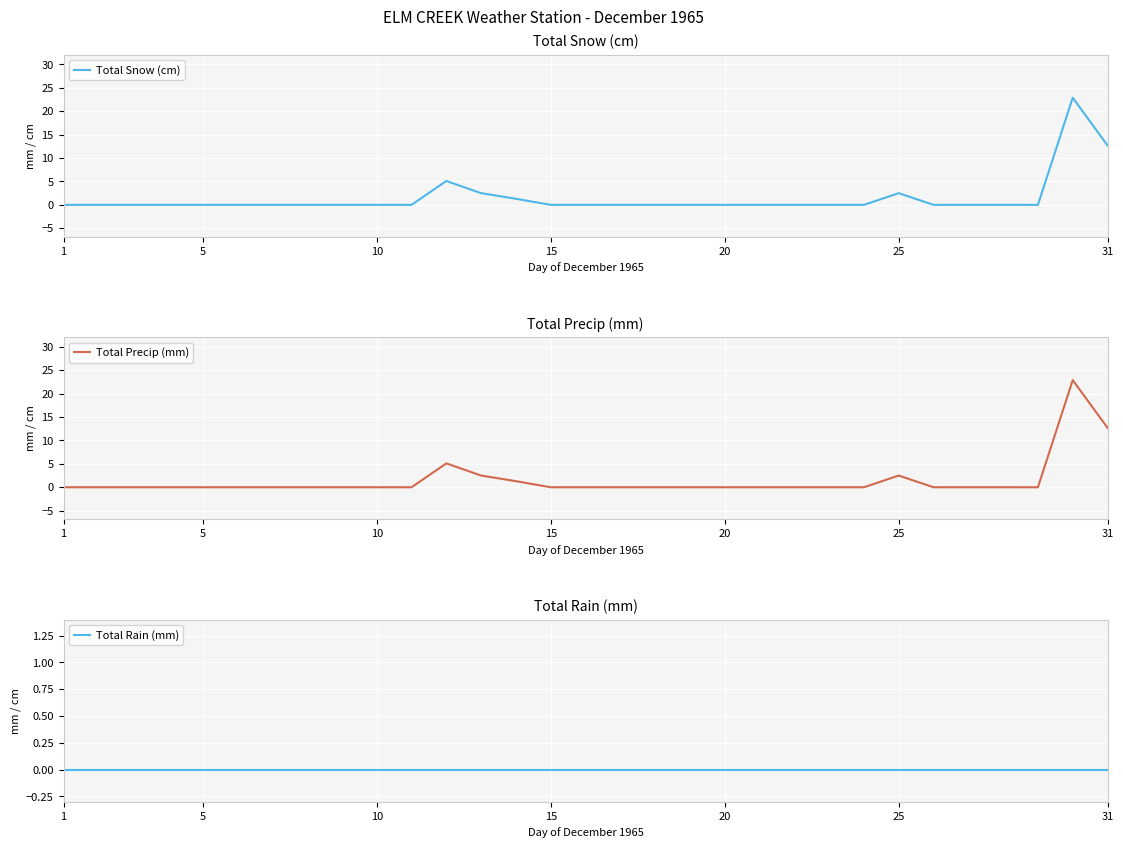

What are all the series names shown in the legend?

Total Snow (cm), Total Precip (mm), Total Rain (mm)